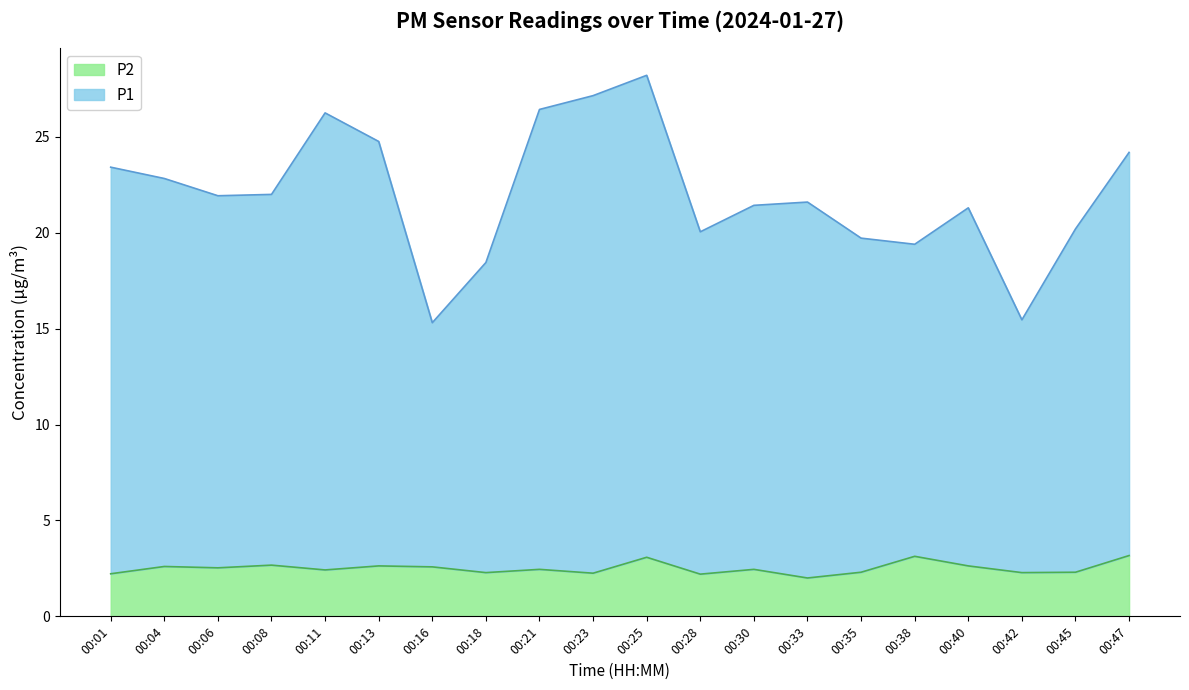

What is the value of the P2 point at the 10th from the left?

2.2